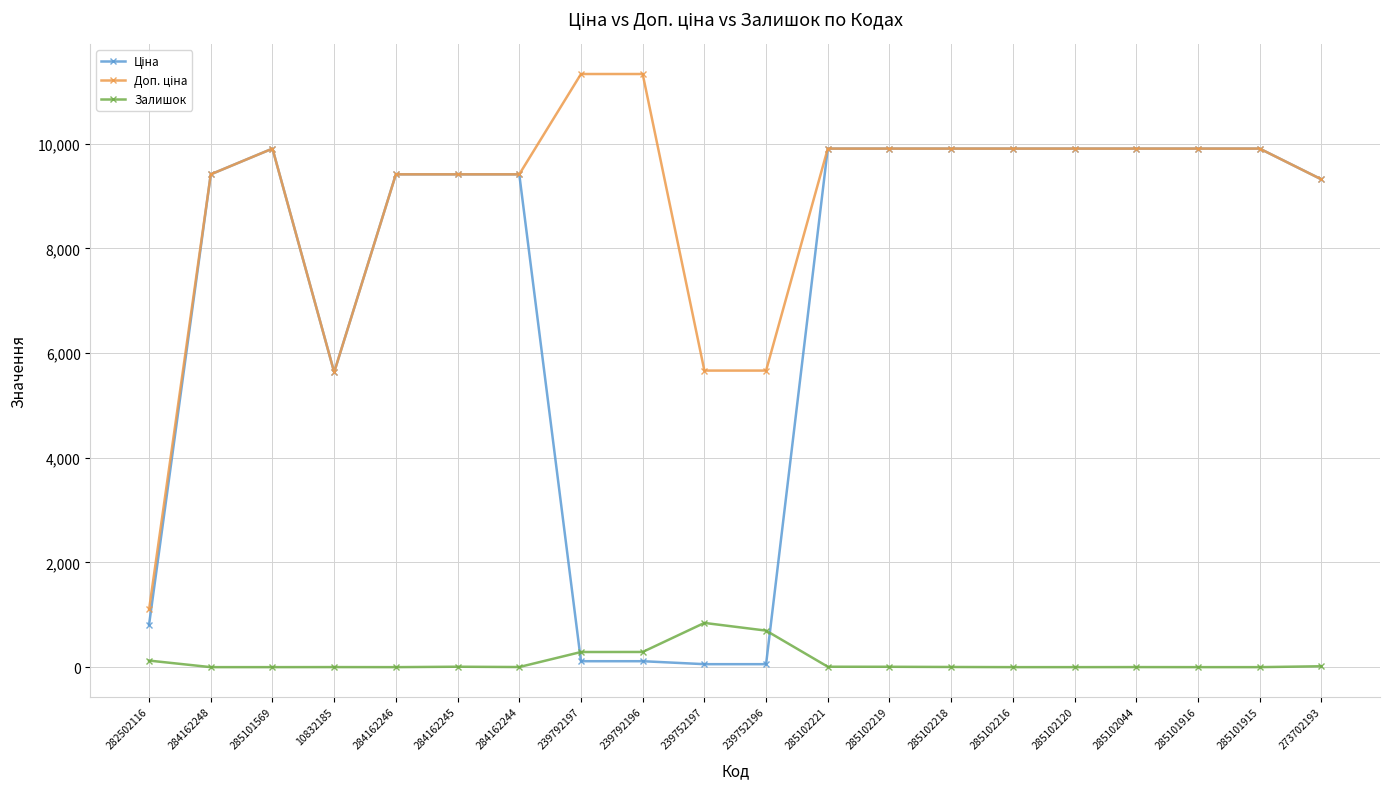

How many data points does each series have?

20